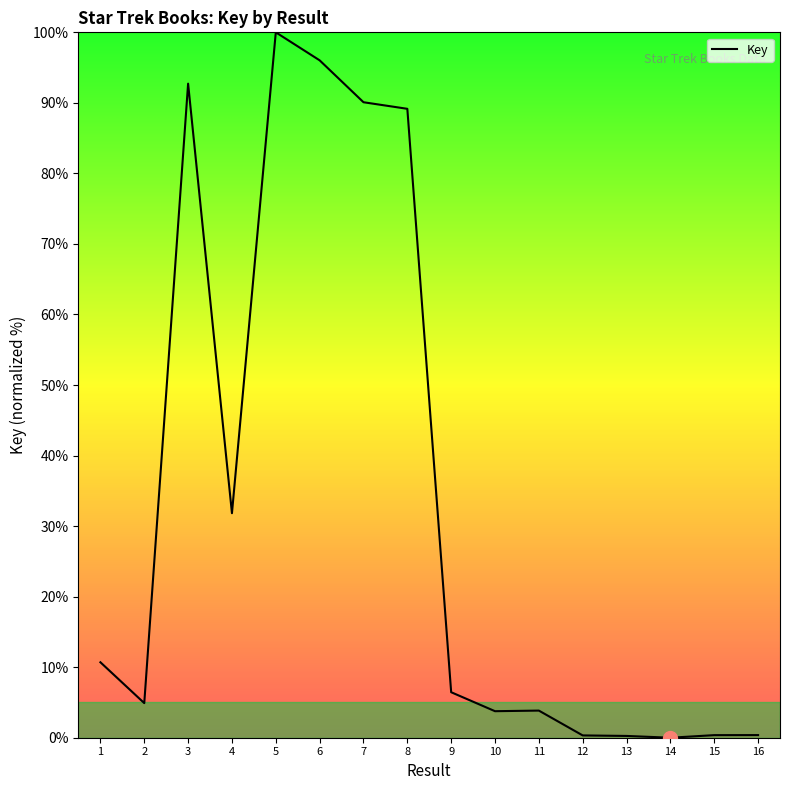

How many lines are shown in the chart?

1